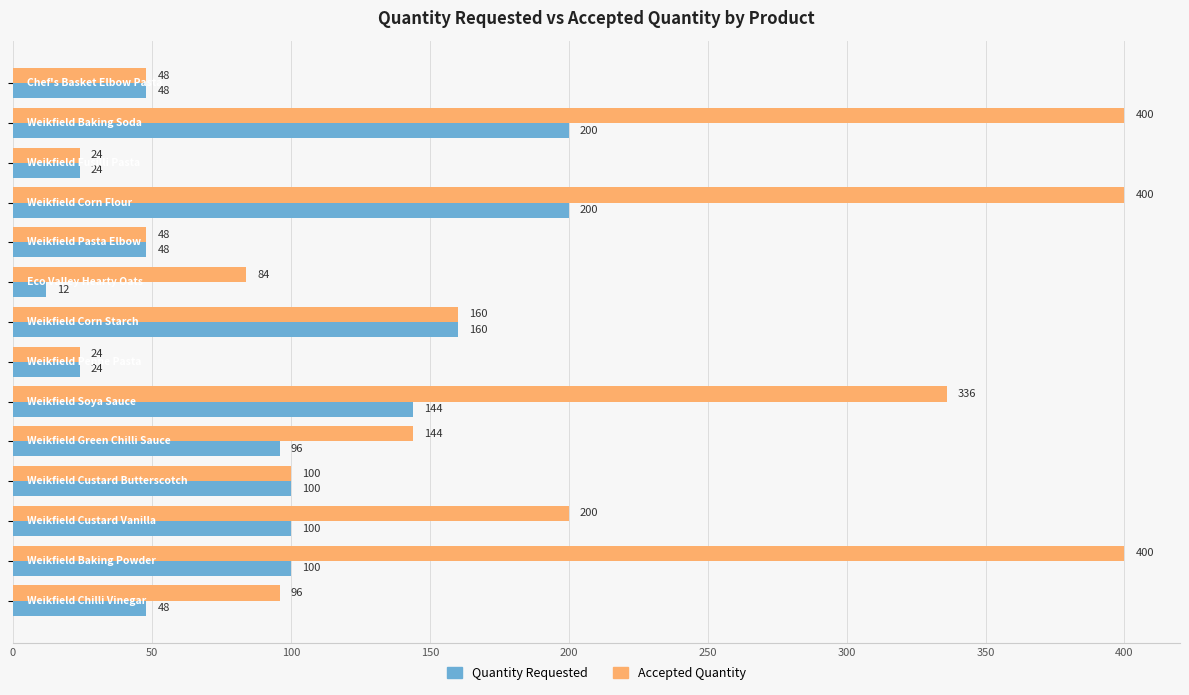

What is the difference between the second highest and second lowest values in the Accepted Quantity series?

376